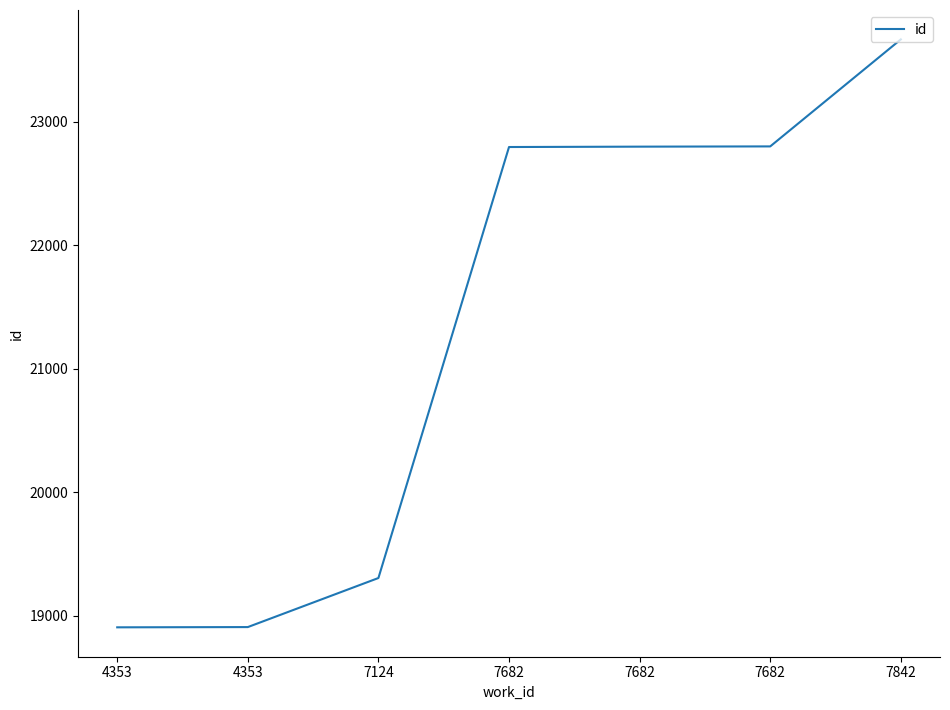

How many categories are shown in the chart?

7